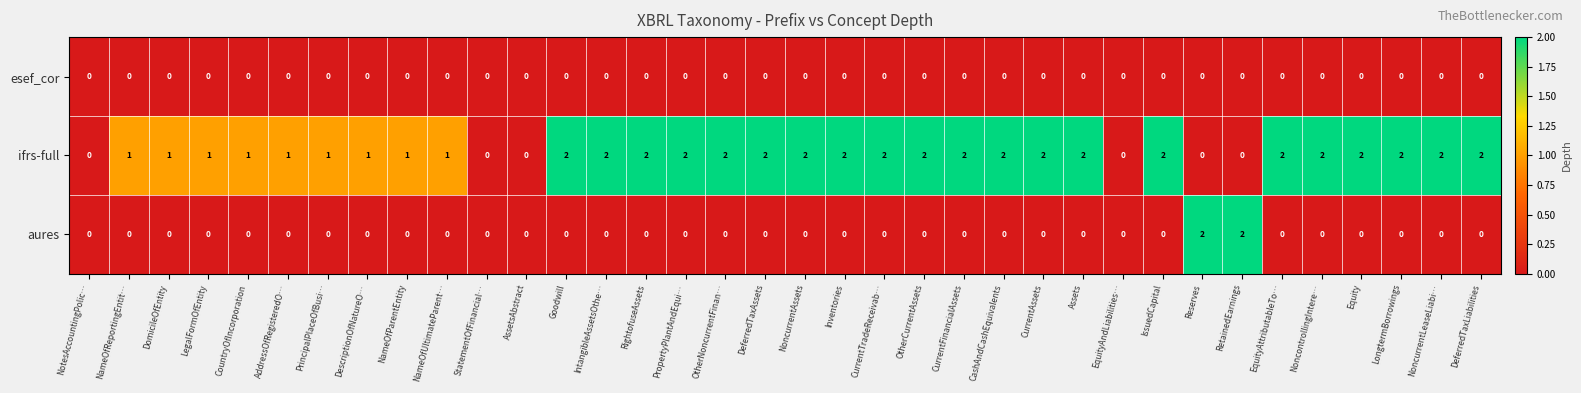

How many aures values are between 0 and 1?

34